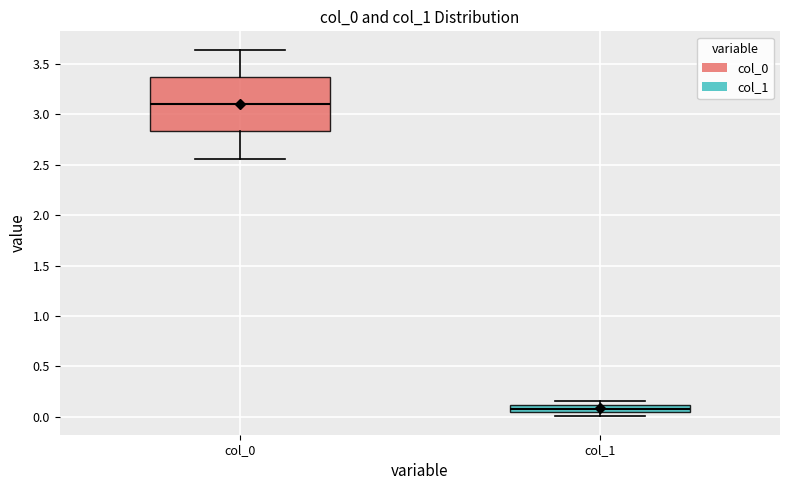

Where is the lower edge of the box for col_0 on the y-axis? The values are not printed on the chart, so give them approximately, as read against the axis.

2.85